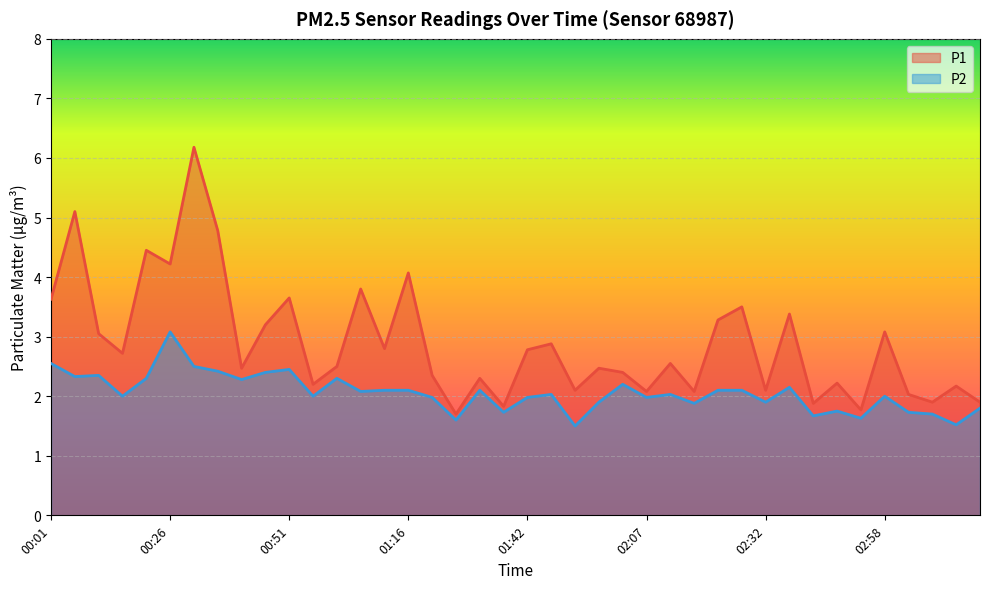

Is it true that P2 equals 2.2 at 03:08?

False